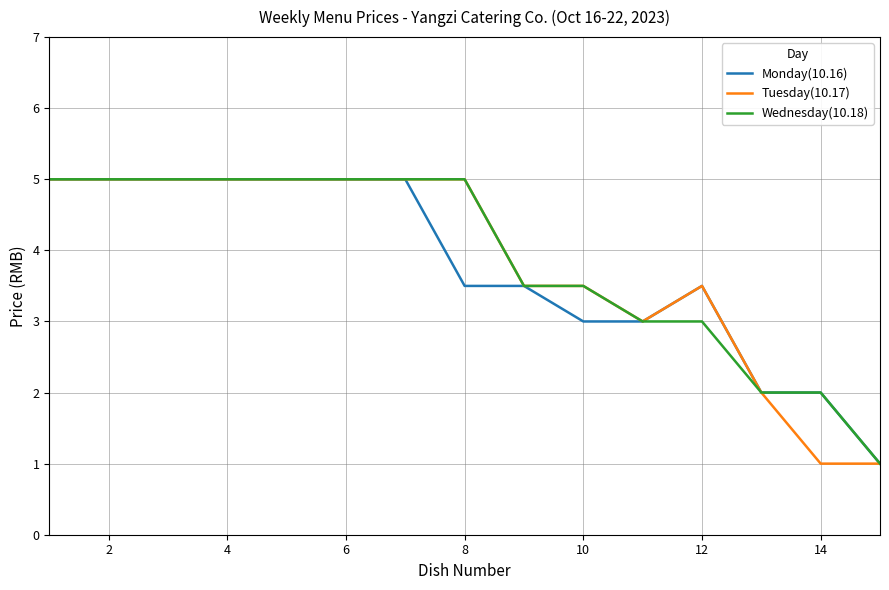

What is the minimum value for Wednesday(10.18)?

1.0